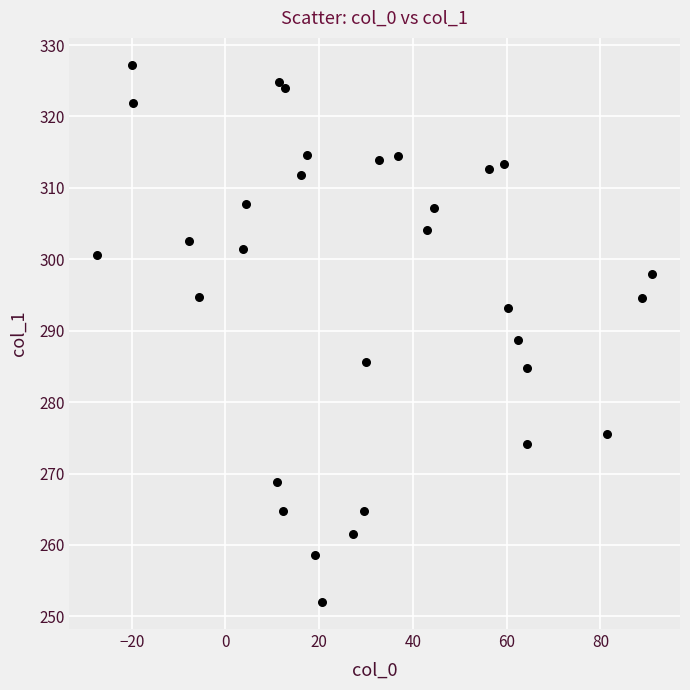

What is the range of X values (max minus min)?

118.4